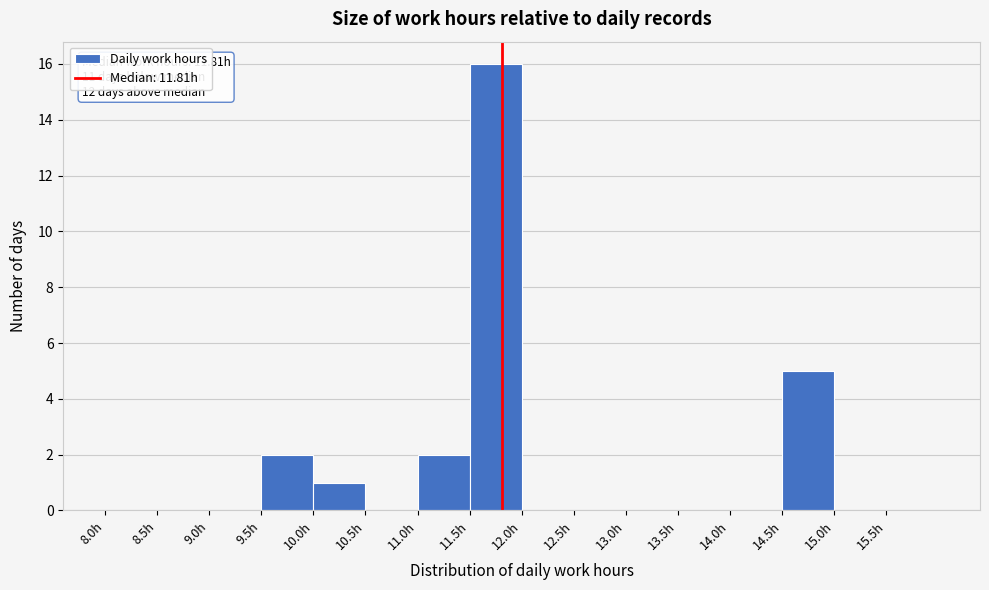

Which range on the x-axis has the tallest bar?

11.5 to 12.0